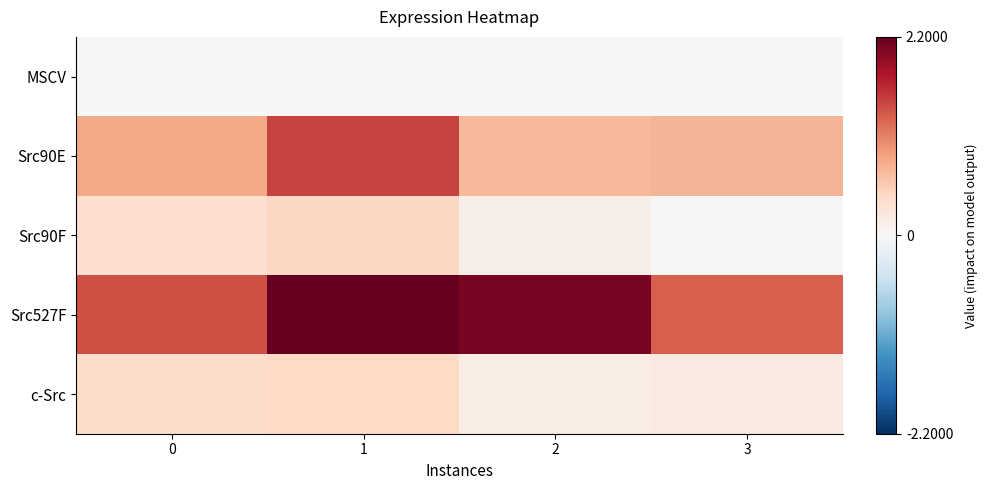

Rank the series at 2 from lowest to highest value.

MSCV, Src90F, c-Src, Src90E, Src527F